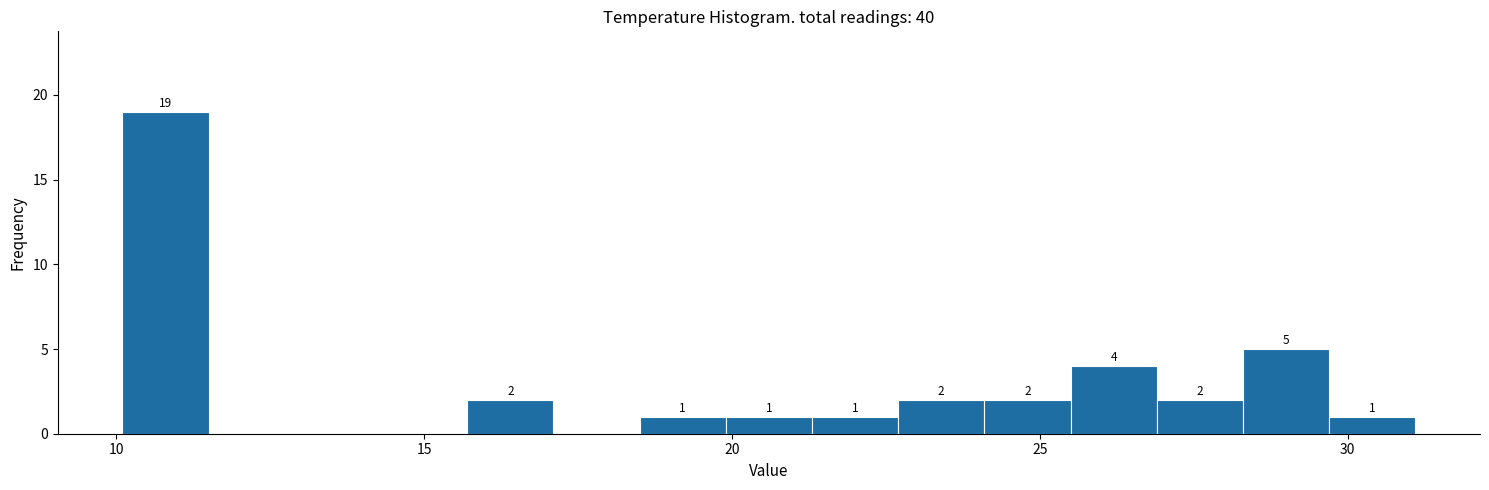

Around what value on the x-axis is the tallest bar? Give the approximate position of its centre, as read against the axis.

11.0